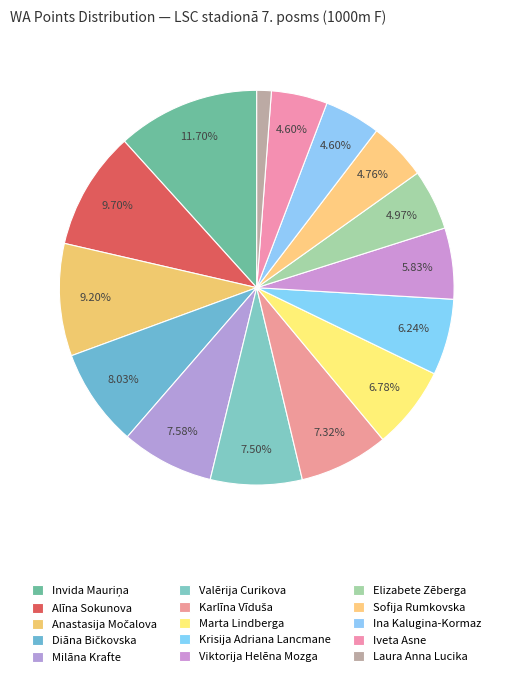

How many segments does this pie chart have?

15